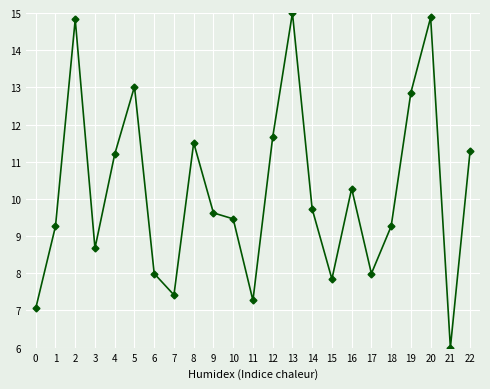

How many lines are shown in the chart?

1